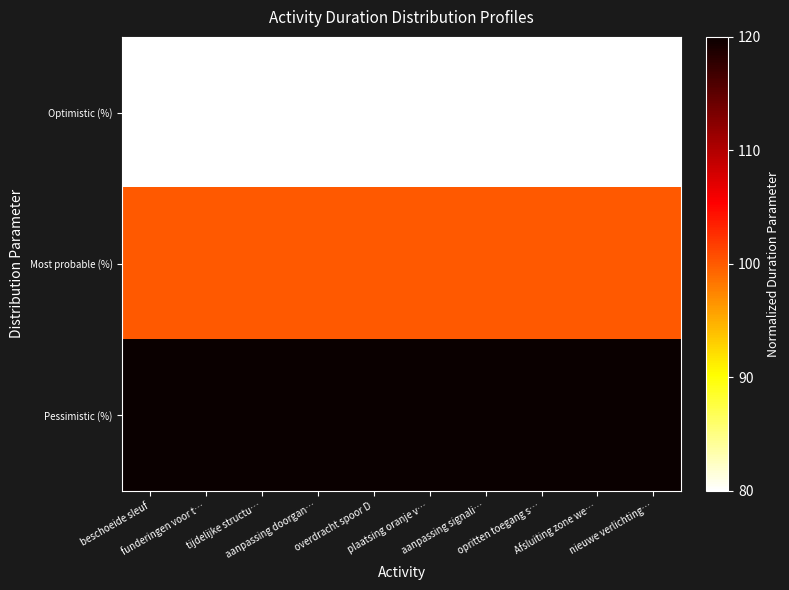

At aanpassing doorgan…, list the series in order from smallest to largest.

Optimistic (%), Most probable (%), Pessimistic (%)